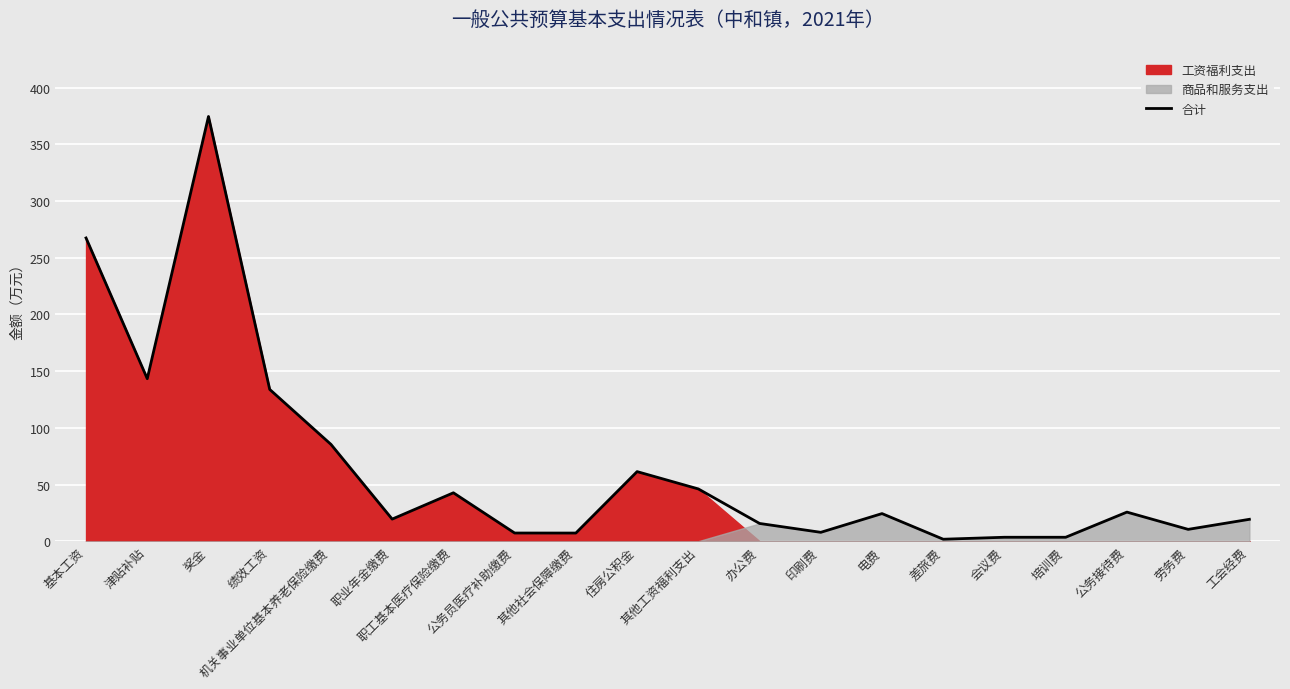

What is the greatest value displayed?

374.6